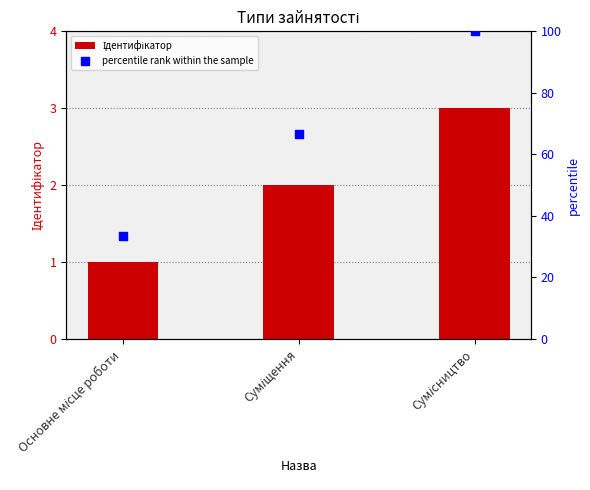

Which series reaches the maximum Y coordinate?

percentile rank within the sample